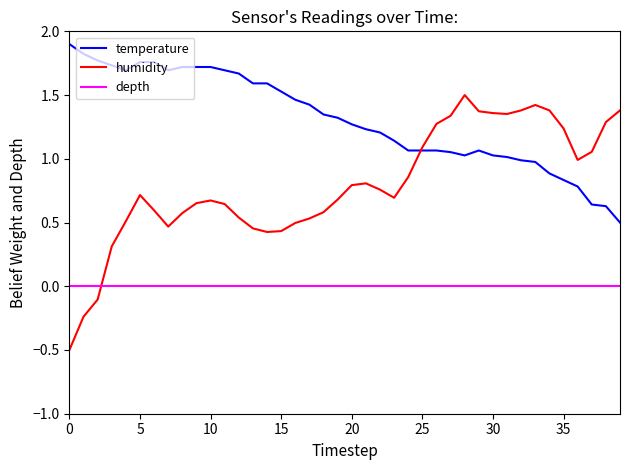

True or false: temperature and depth intersect in this chart.

False